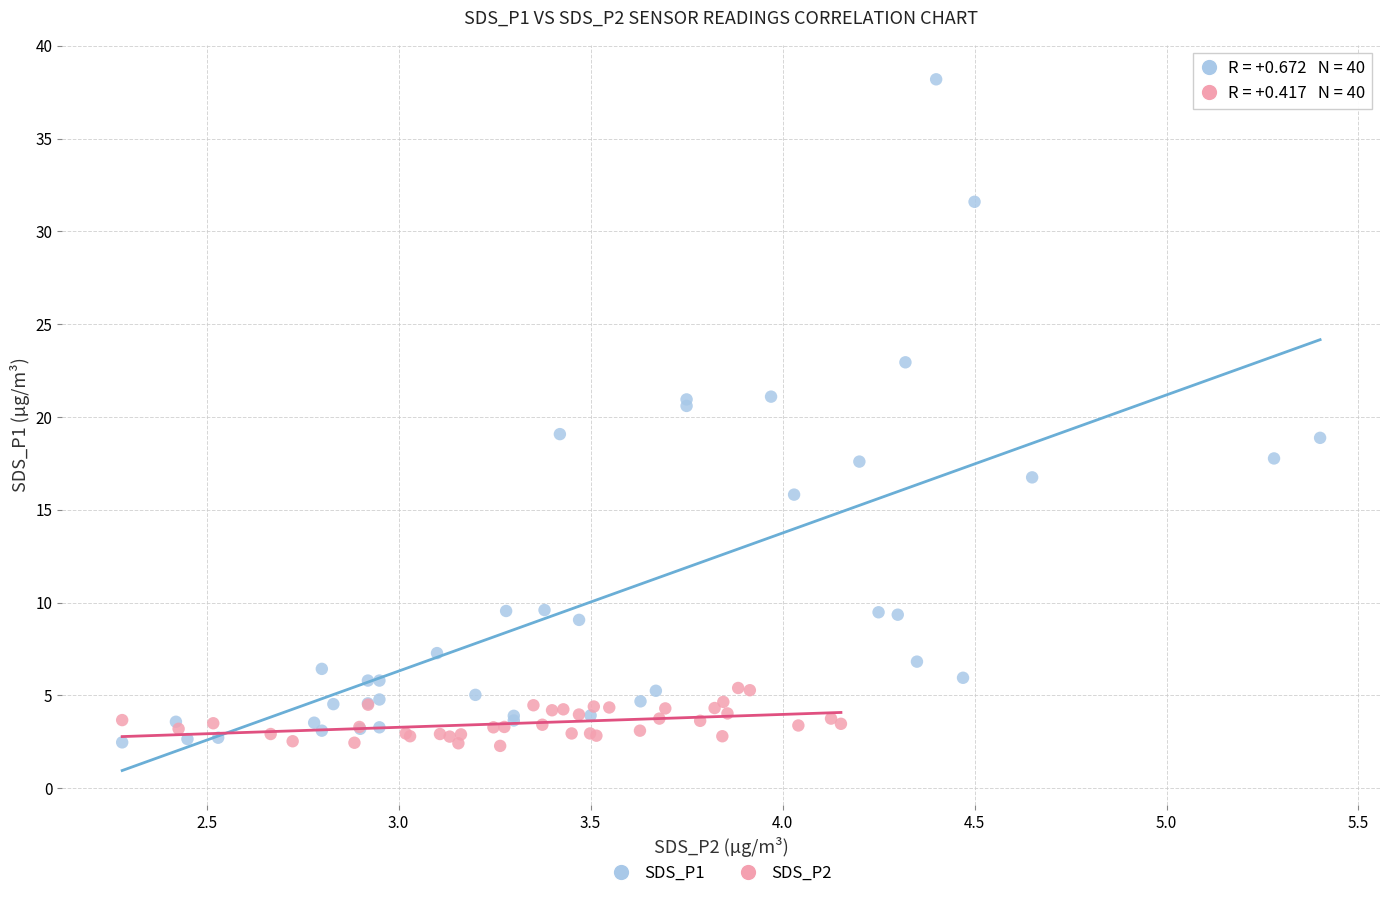

Which series has the widest spread of Y values?

SDS_P1